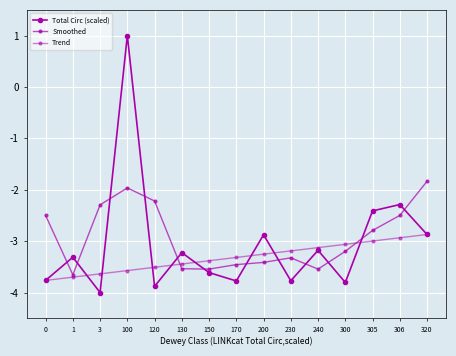

How many data points does each series have?

15